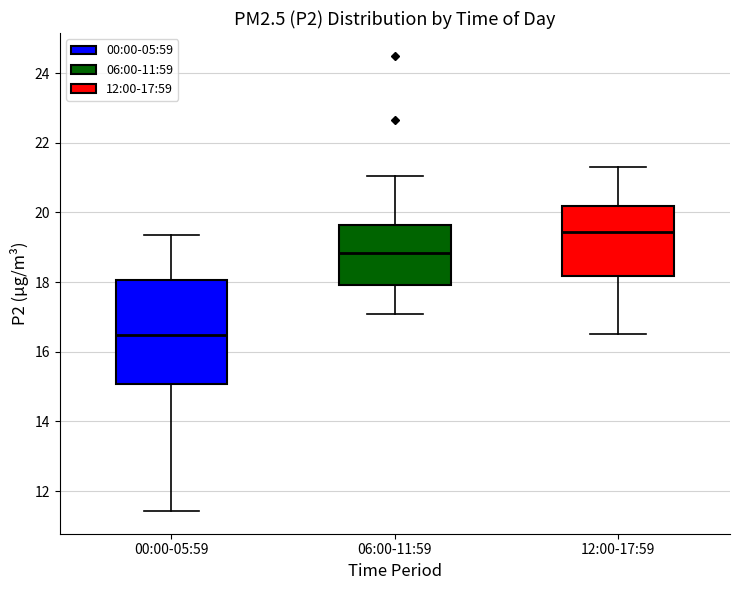

Where does the median line of the box for 00:00-05:59 sit on the y-axis? The values are not printed on the chart, so give them approximately, as read against the axis.

16.4